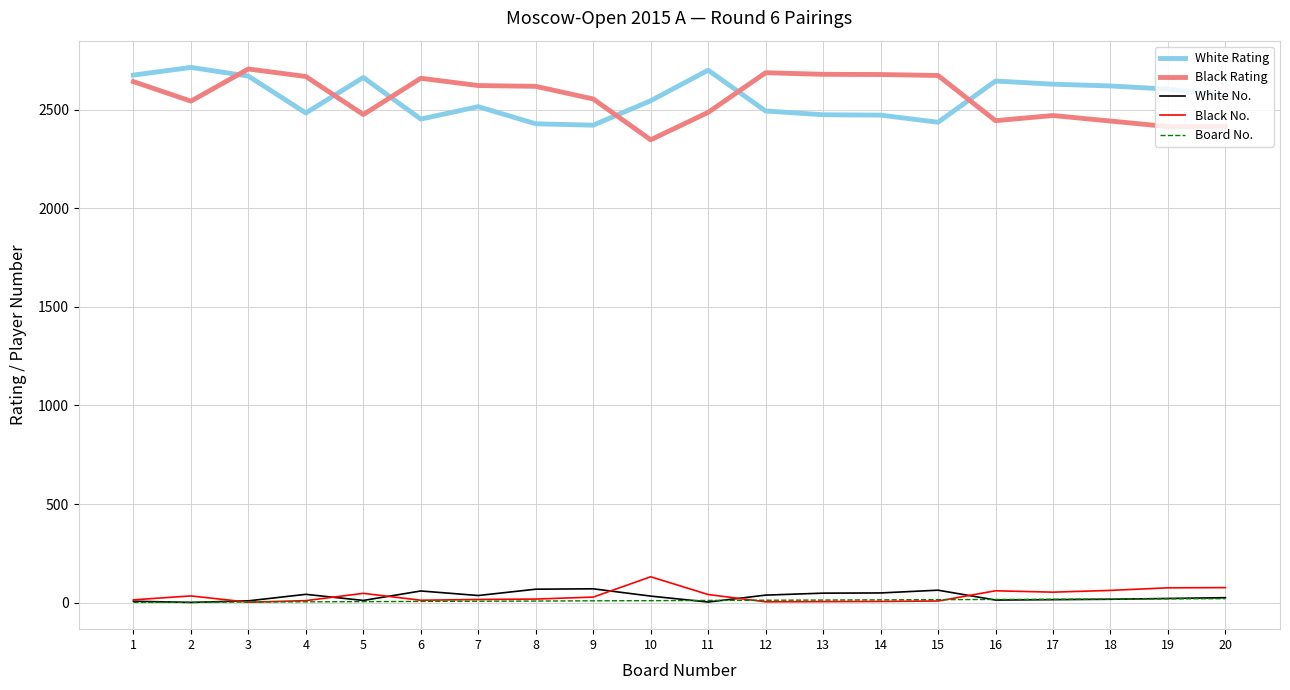

The value of Black Rating at 2 is 957. True or false?

False